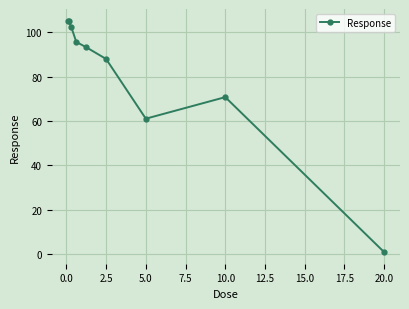

What is the difference between the maximum and second lowest values?

44.2